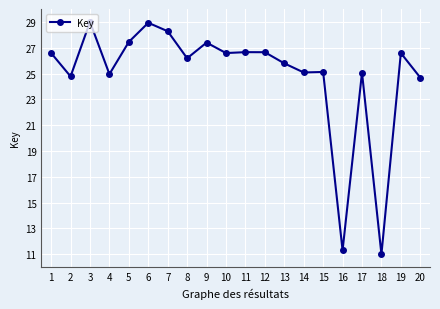

Which has a higher value, 18 or 20?

20